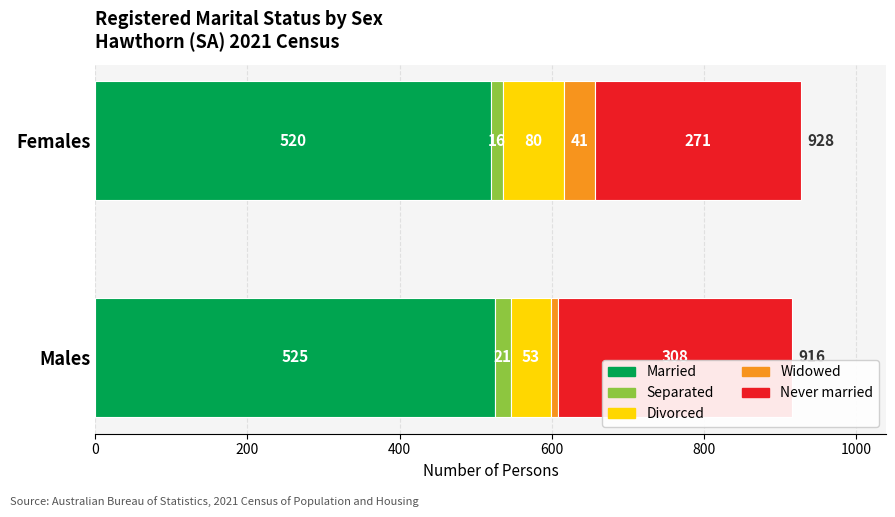

Which category has the highest value in the Married series?

Males